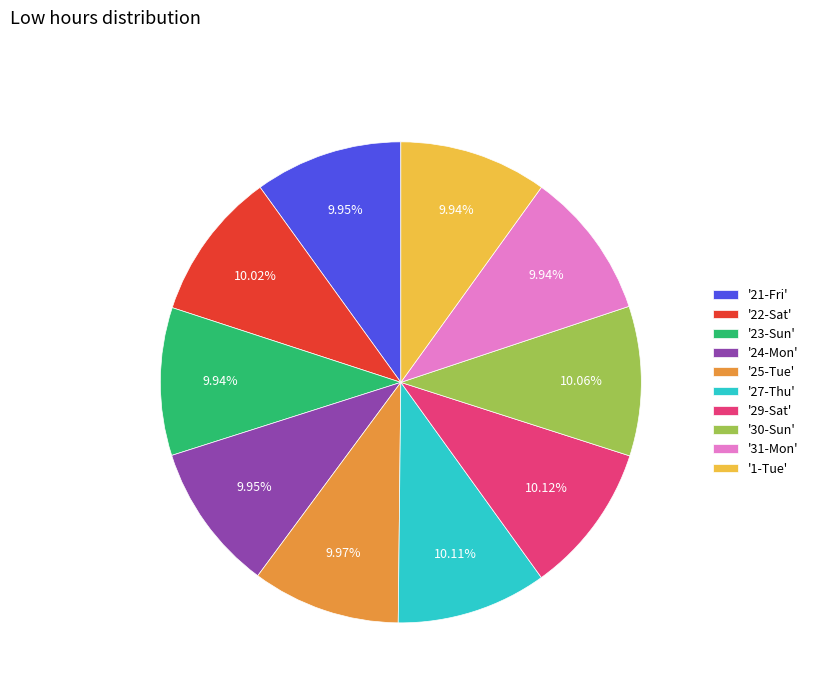

What is the ratio of the value at '22-Sat' to the value at '23-Sun'?

1.0